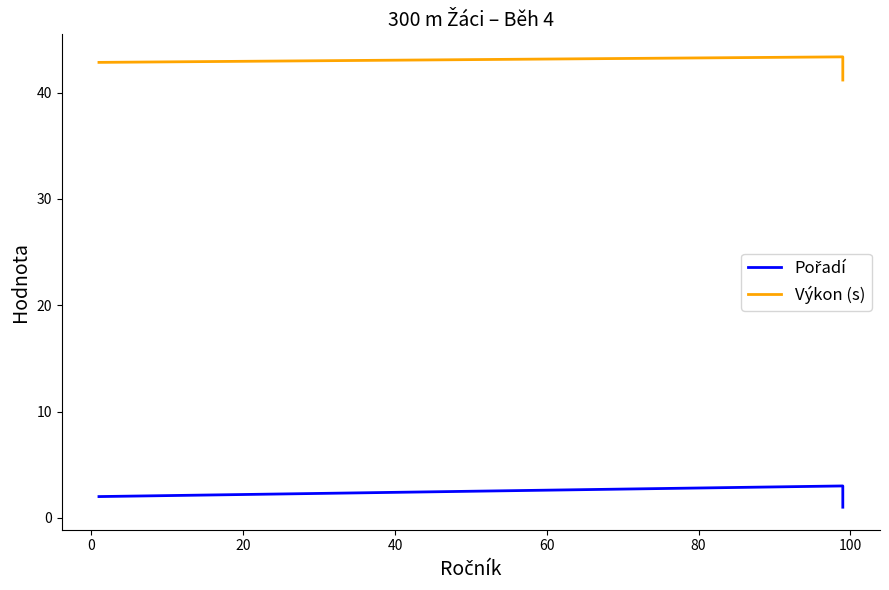

What is the total value across all series at 0?

46.4